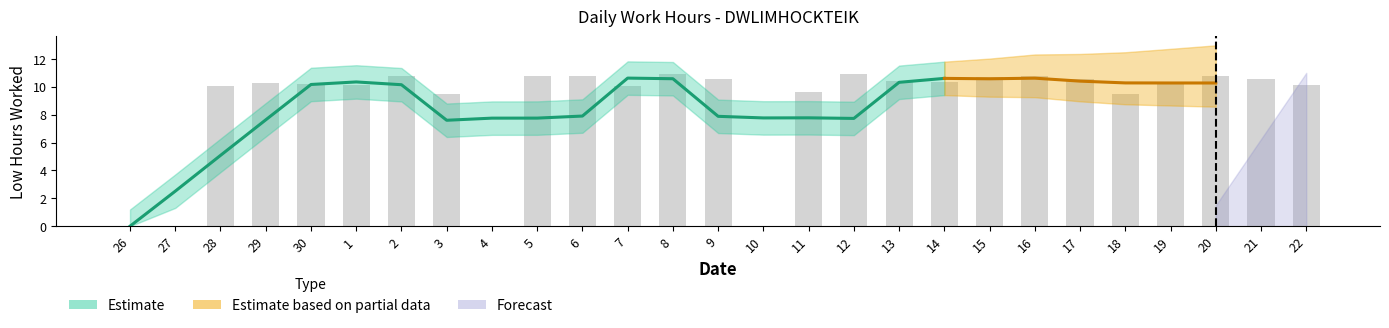

Is it true that the value at 17 is 6.8?

False